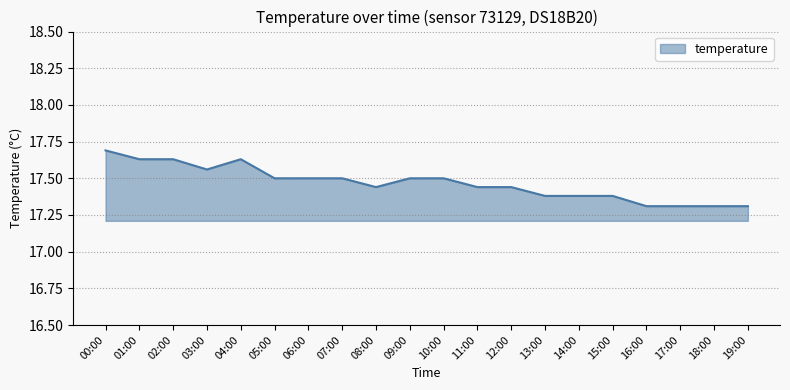

What position from the left is 19:00?

20